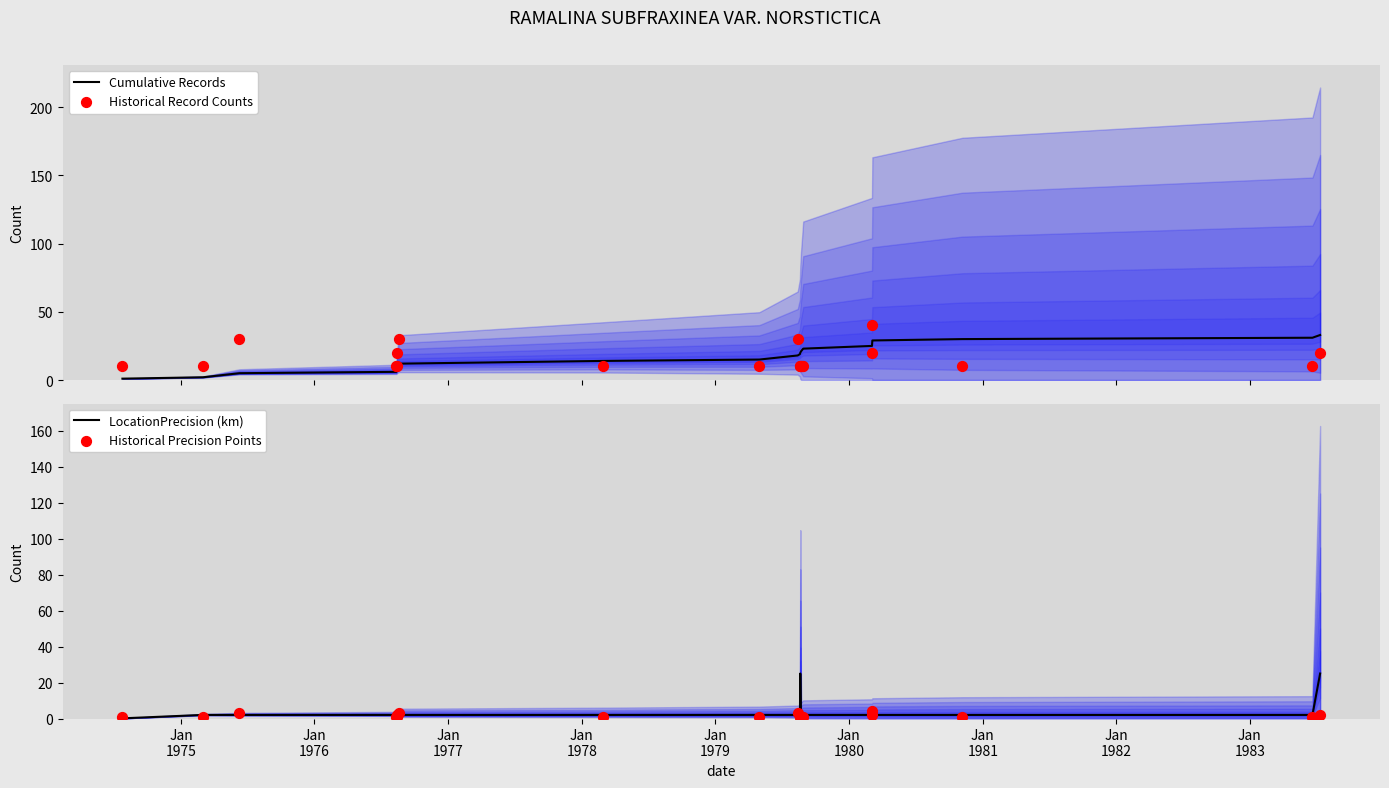

Which series has the widest spread of Y values?

Cumulative Records